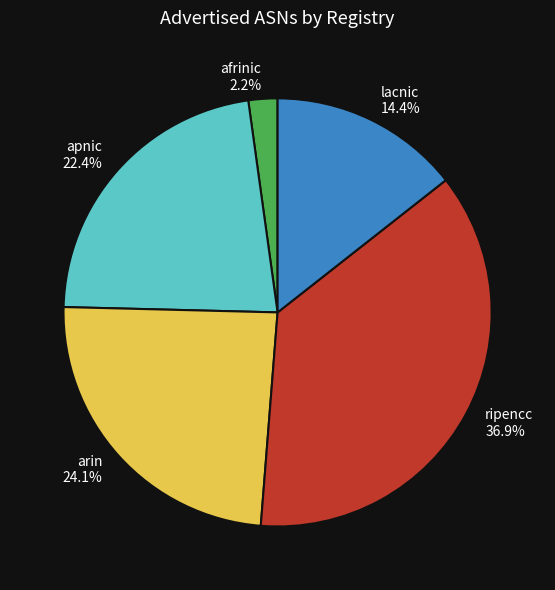

Count the number of slices in the pie.

5